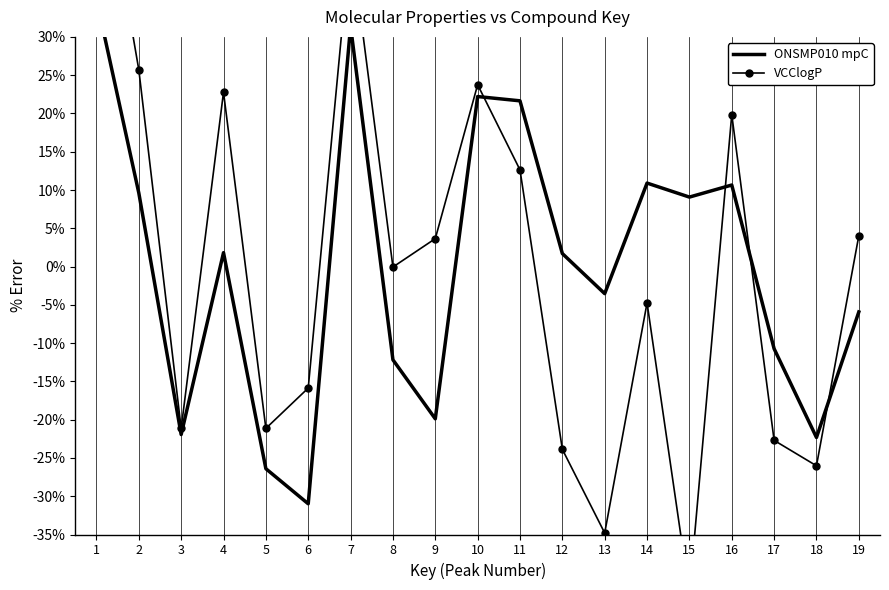

How many interior local valleys does the VCClogP series have?

6